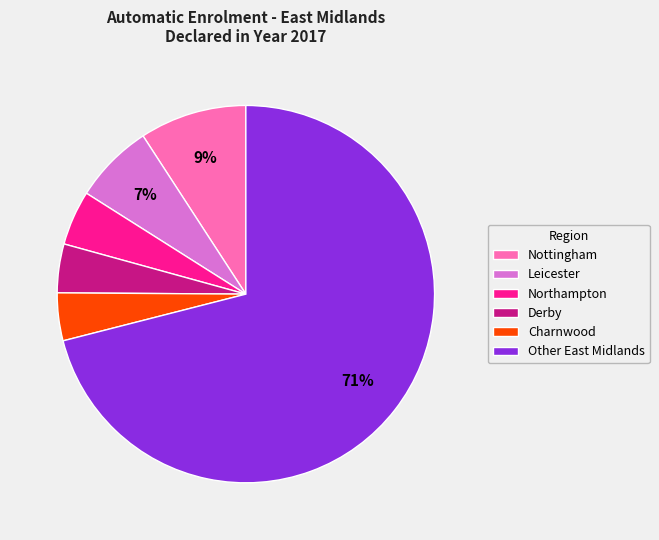

True or false: Leicester accounts for 22% of the total.

False